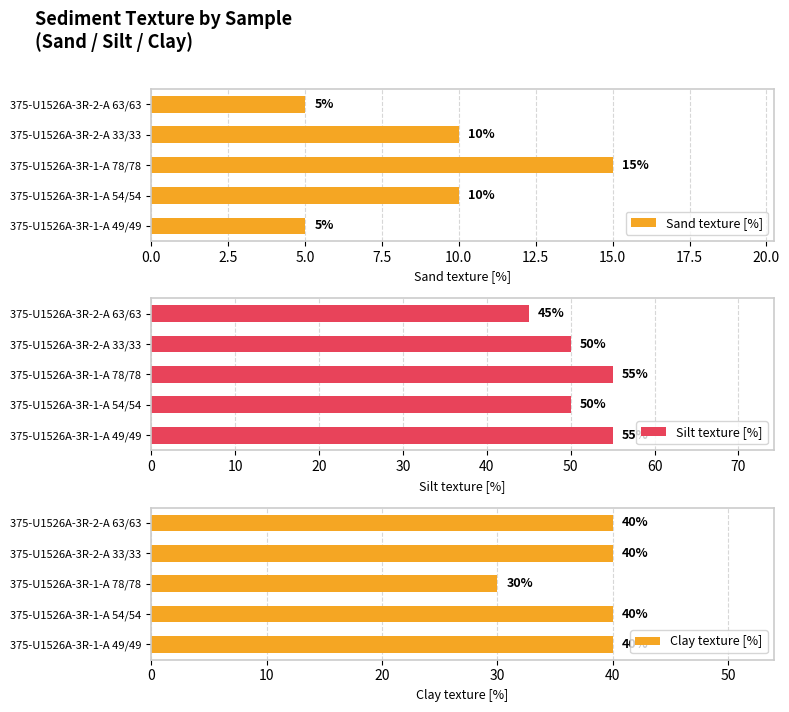

What is the difference between the maximum and minimum values in the Sand texture [%] series?

10